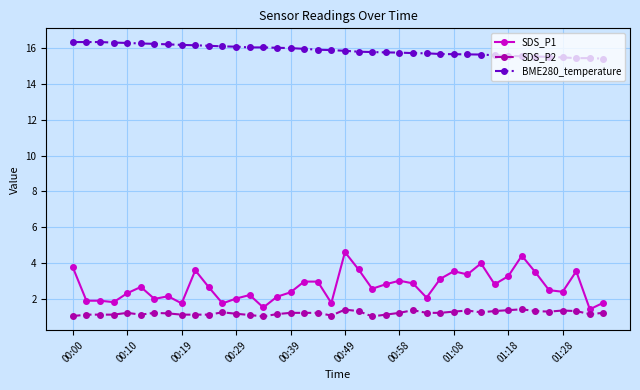

Is this an area chart (filled region under the line)?

No